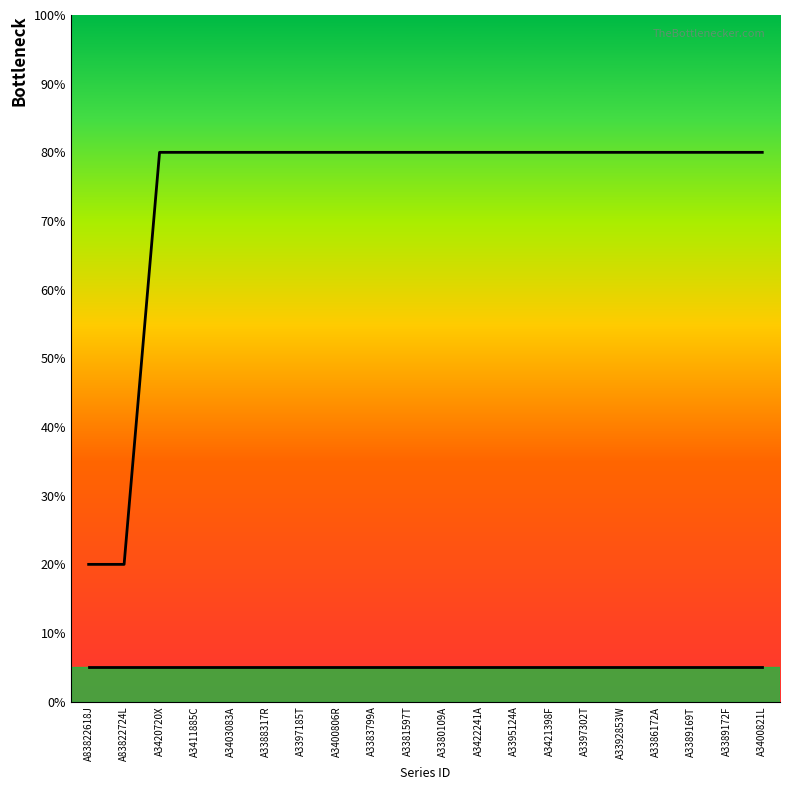

What is the total value across all series at A3380109A?

85